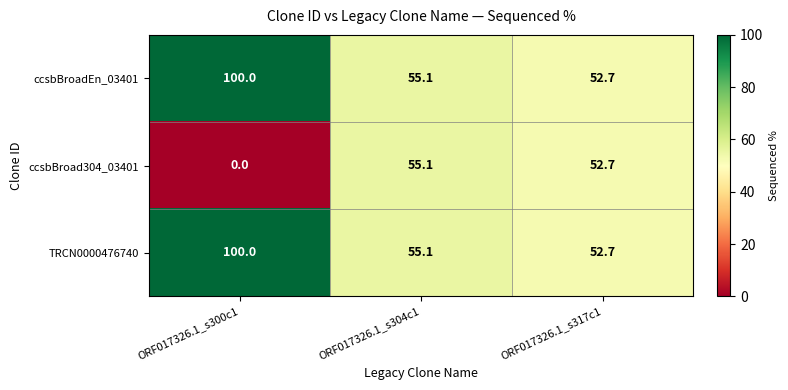

Rank the categories by TRCN0000476740 value from lowest to highest.

ORF017326.1_s317c1, ORF017326.1_s304c1, ORF017326.1_s300c1